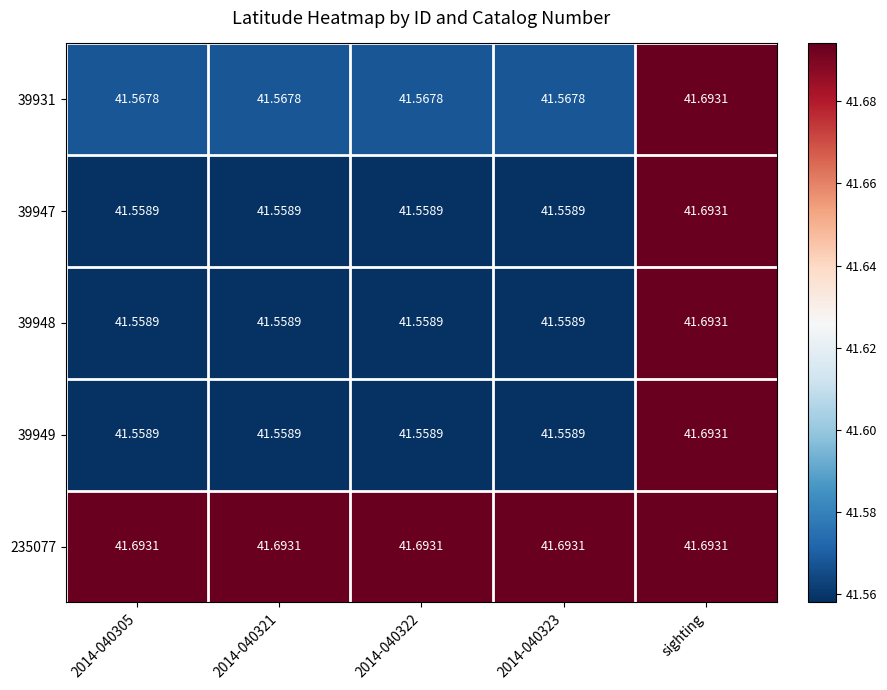

At which category is the sum across all series the highest?

sighting